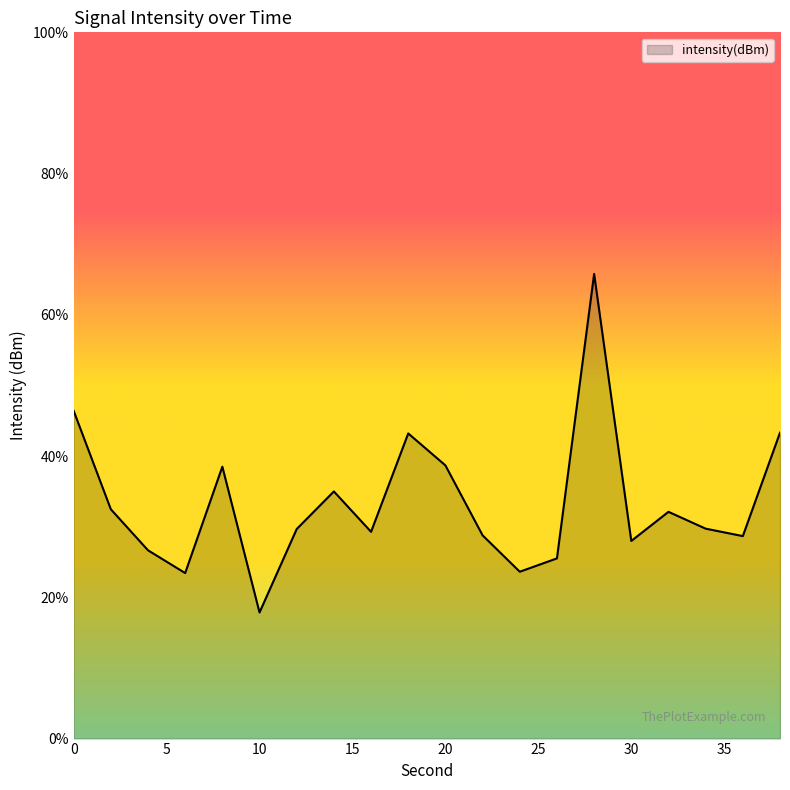

Does the chart have visible grid lines?

No